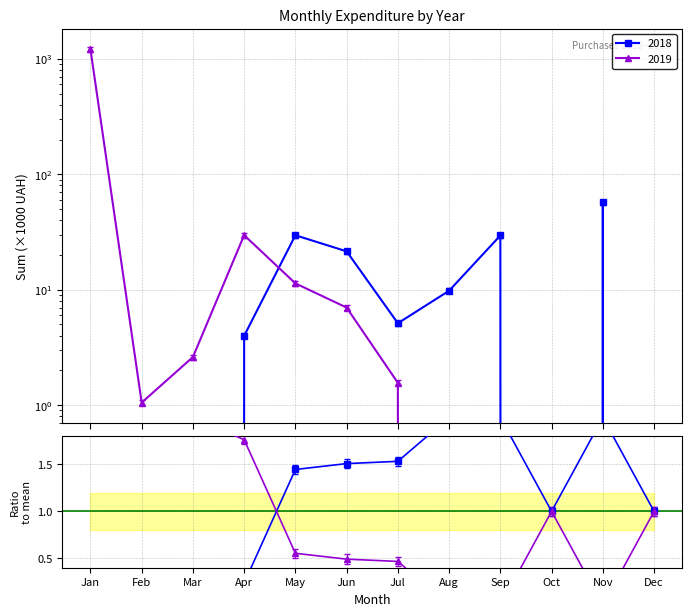

Does the chart display data point markers on the line(s)?

Yes